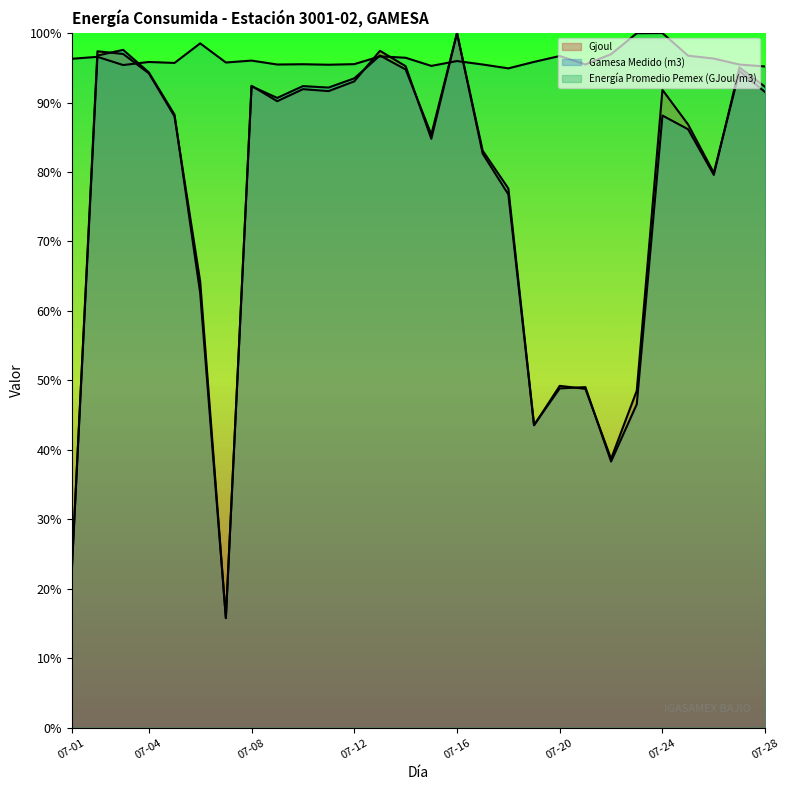

What is the value of the Energía Promedio Pemex (GJoul/m3) point at the 23rd from the left?

1.0